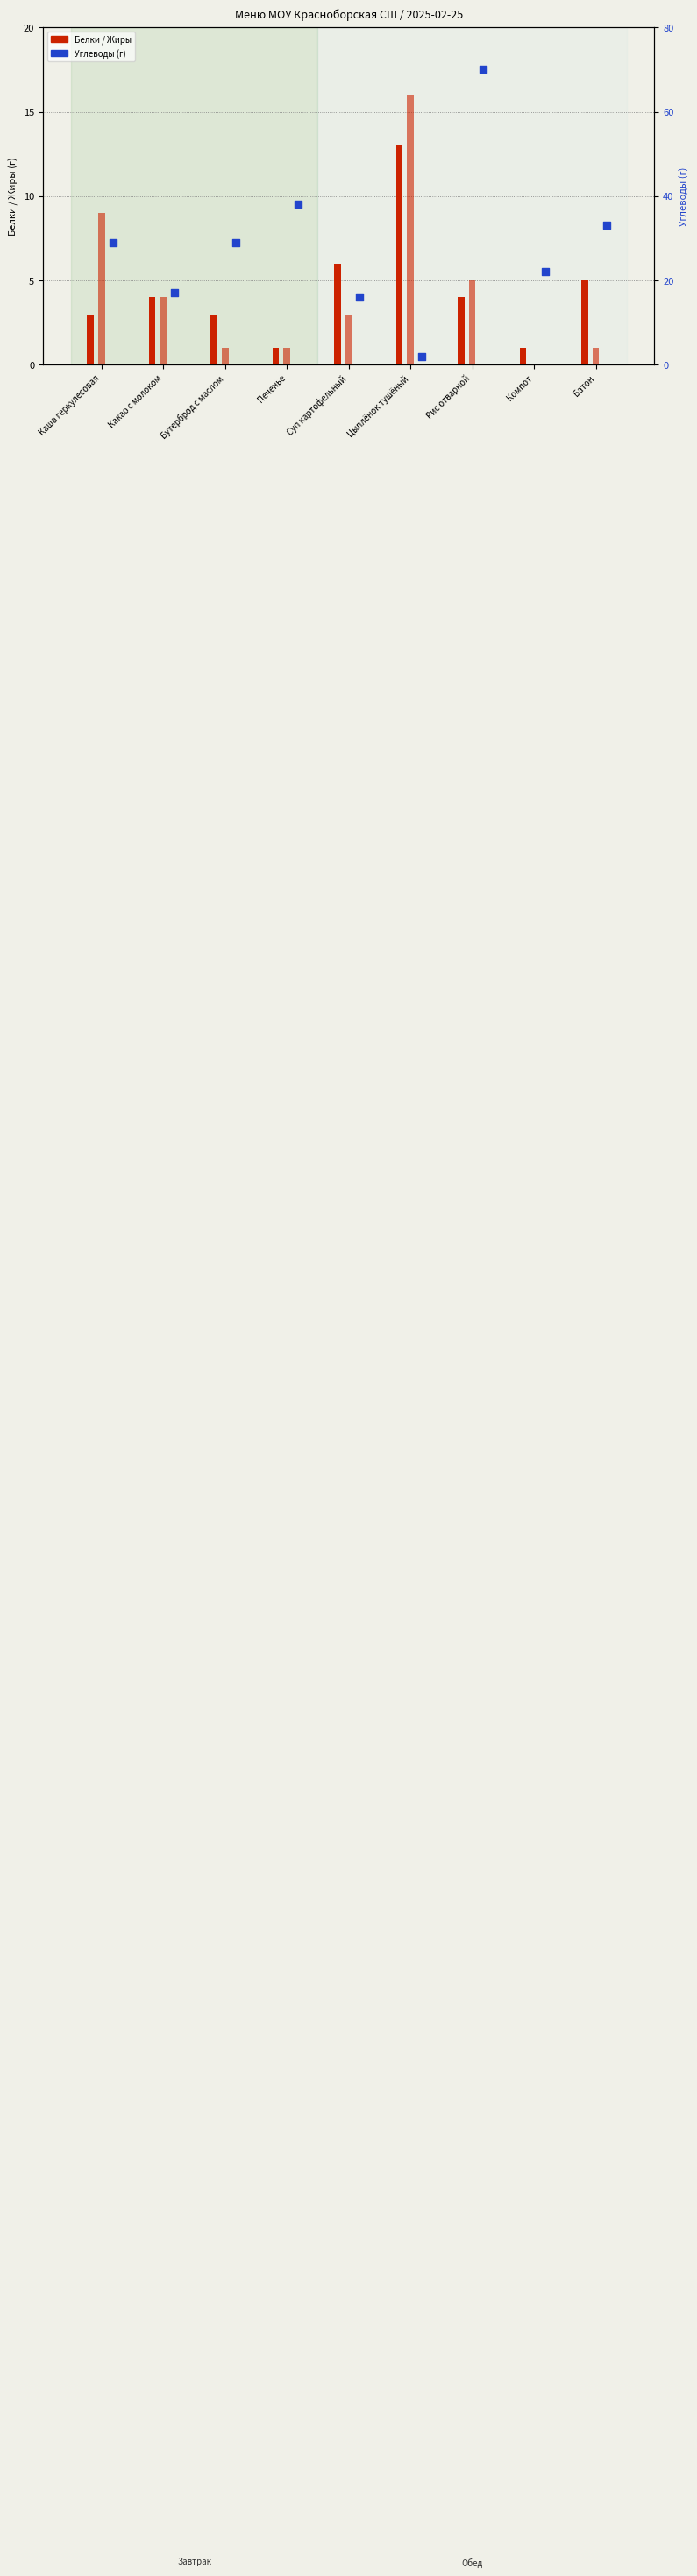

Which series has the largest total across all categories?

Углеводы